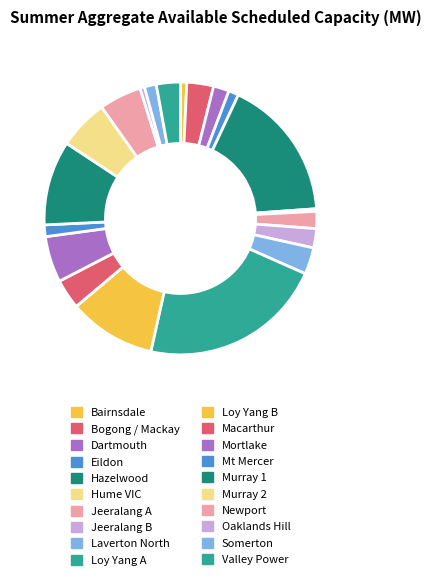

The Mortlake slice represents 14% of the pie. True or false?

False